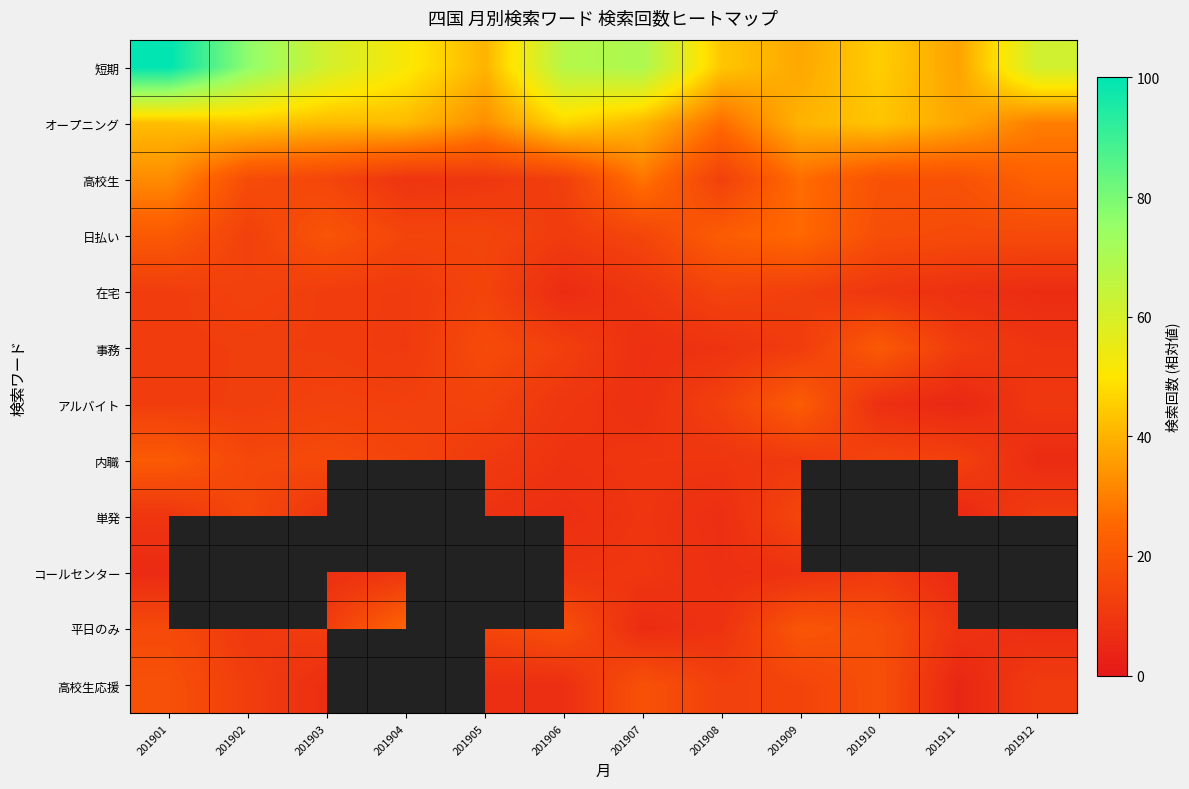

Which series has the widest spread of values?

短期